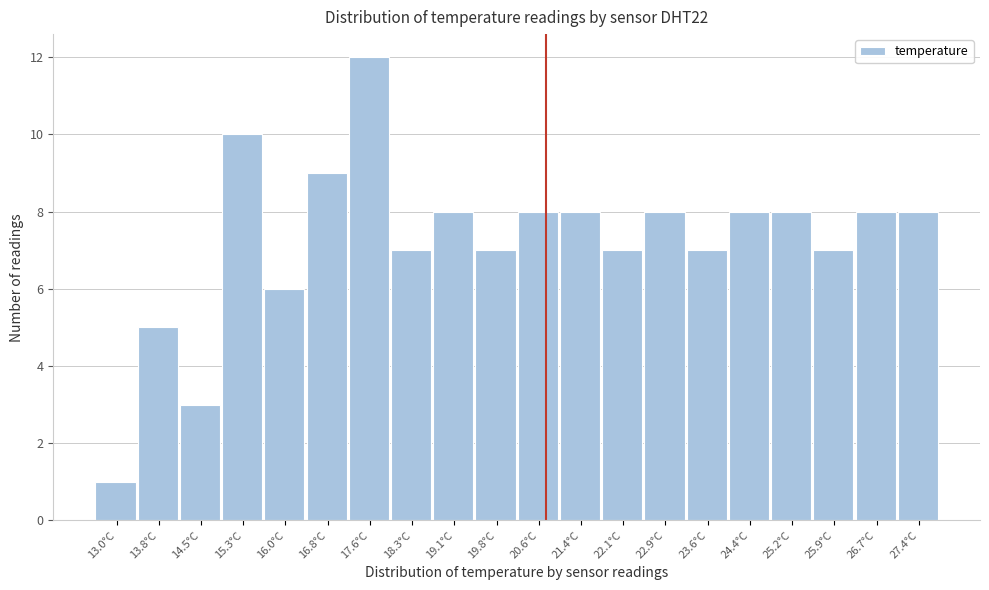

Reading left to right, transcribe all the data shown in this chart.

13.0°C=1	13.8°C=5	14.5°C=3	15.3°C=10	16.0°C=6	16.8°C=9	17.6°C=12	18.3°C=7	19.1°C=8	19.8°C=7	20.6°C=8	21.4°C=8	22.1°C=7	22.9°C=8	23.6°C=7	24.4°C=8	25.2°C=8	25.9°C=7	26.7°C=8	27.4°C=8